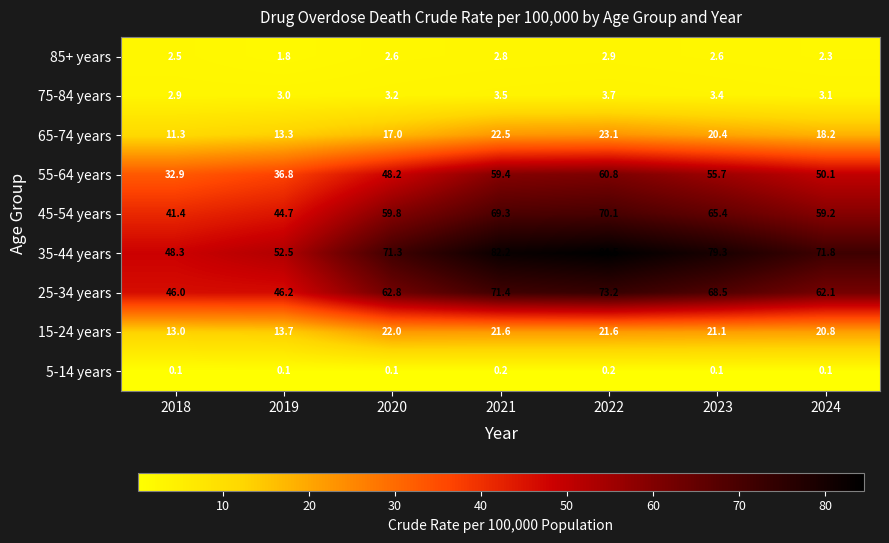

At 2021, list the series in order from smallest to largest.

5-14 years, 85+ years, 75-84 years, 15-24 years, 65-74 years, 55-64 years, 45-54 years, 25-34 years, 35-44 years